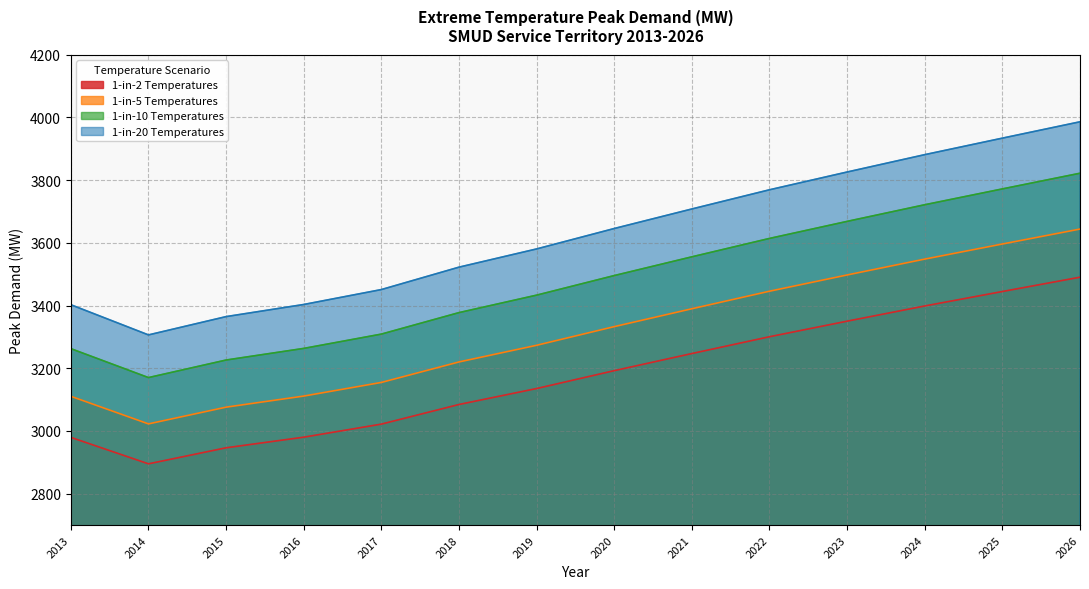

At which category does the chart reach its peak across all series?

2026